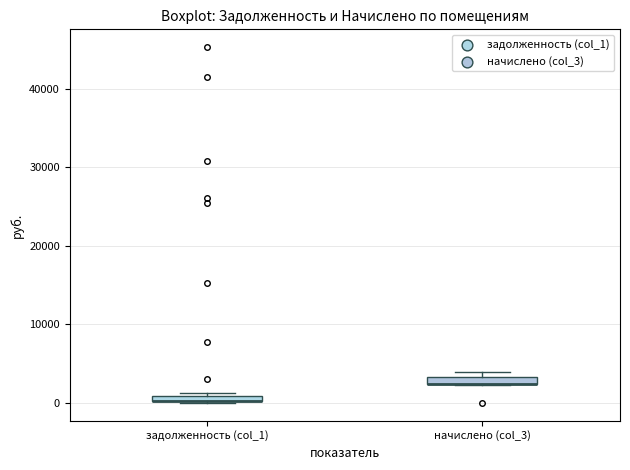

Where is the upper edge of the box for задолженность (col_1) on the y-axis? The values are not printed on the chart, so give them approximately, as read against the axis.

1000